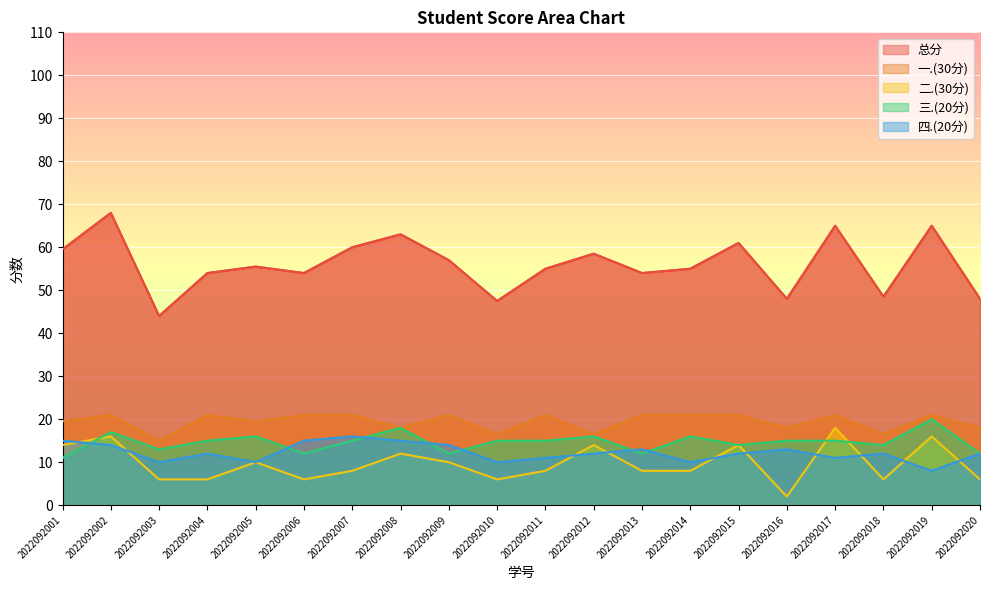

Where is 四.(20分) nearest to the value 12?

2022092004